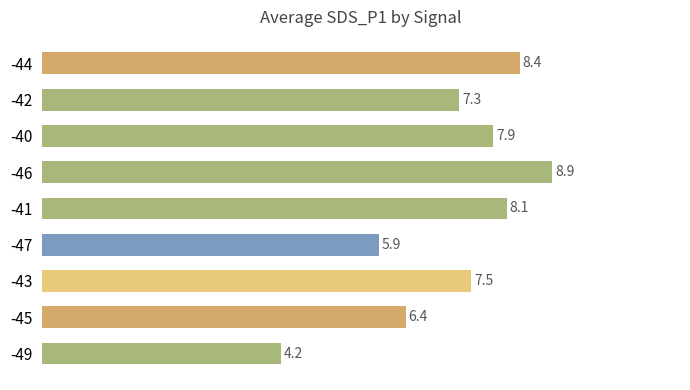

What is the average value?

7.2